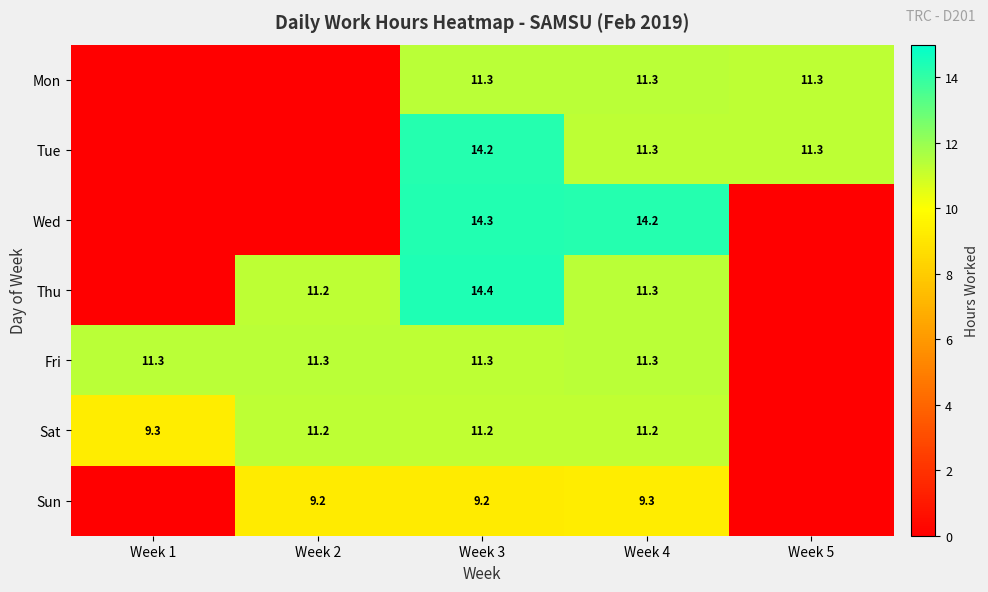

What is the difference between the highest and lowest values at Week 4?

4.9